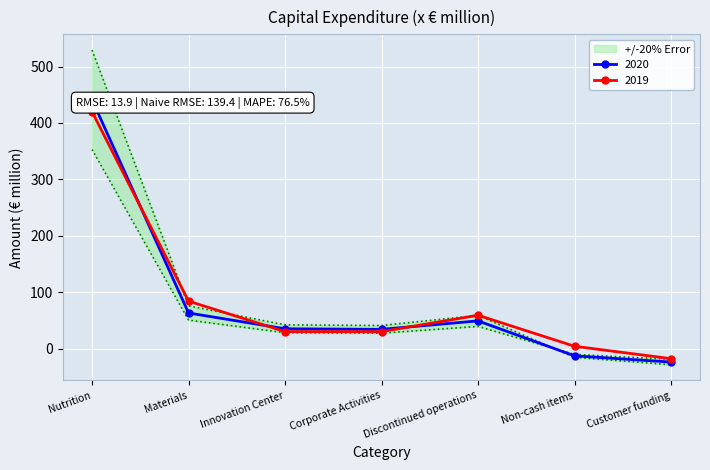

Reading right to left, what are all the values shown in this chart?

2020: Customer funding=-24	Non-cash items=-13	Discontinued operations=49	Corporate Activities=34	Innovation Center=35	Materials=63	Nutrition=441
2019: Customer funding=-18	Non-cash items=4	Discontinued operations=59	Corporate Activities=30	Innovation Center=30	Materials=84	Nutrition=420